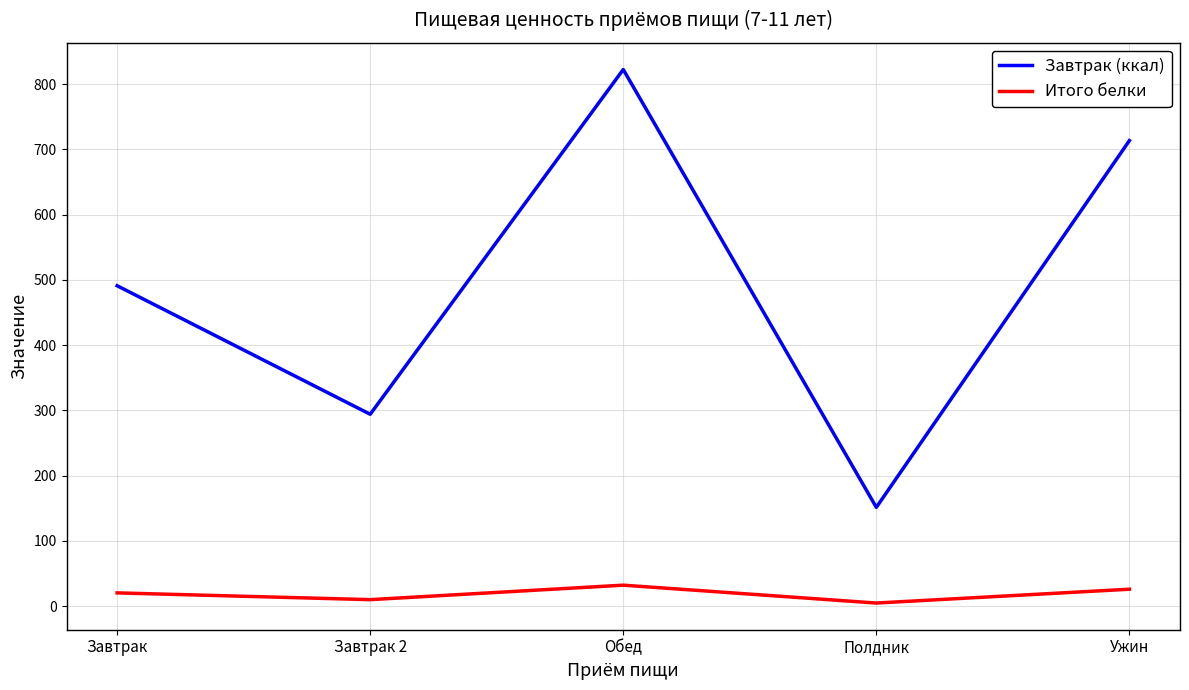

Which series has the largest total across all categories?

Завтрак (ккал)